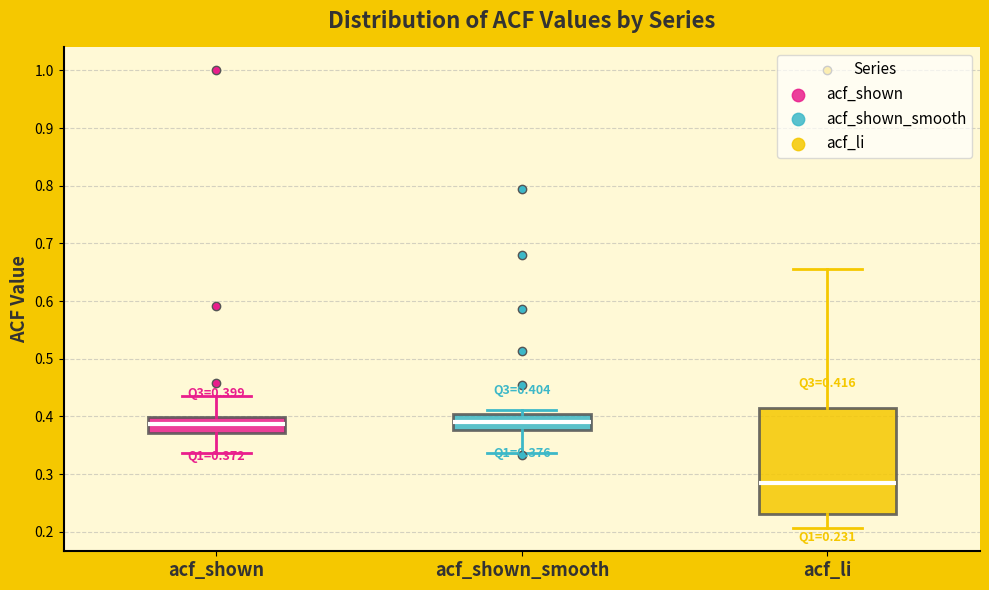

Which box is the tallest, from its lower edge to its upper edge?

acf_li